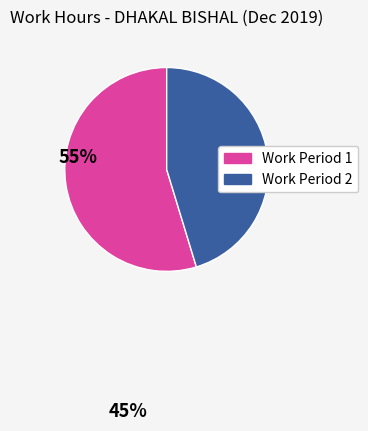

Does any single category account for the majority?

Yes